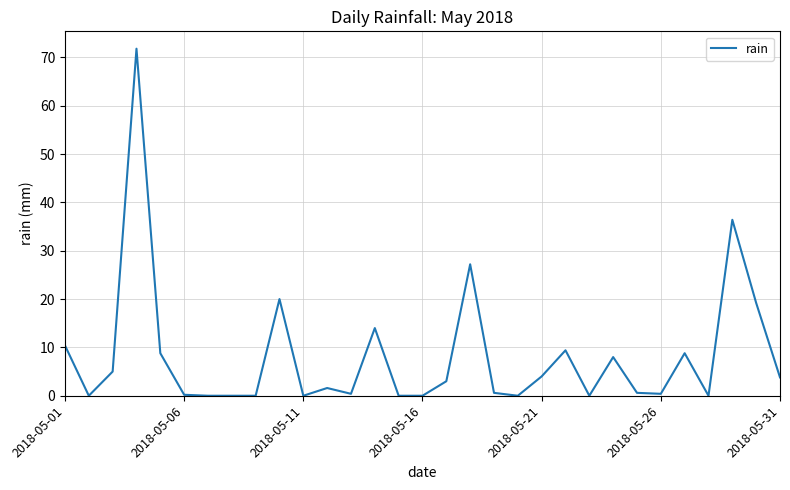

What is the average value?

8.2